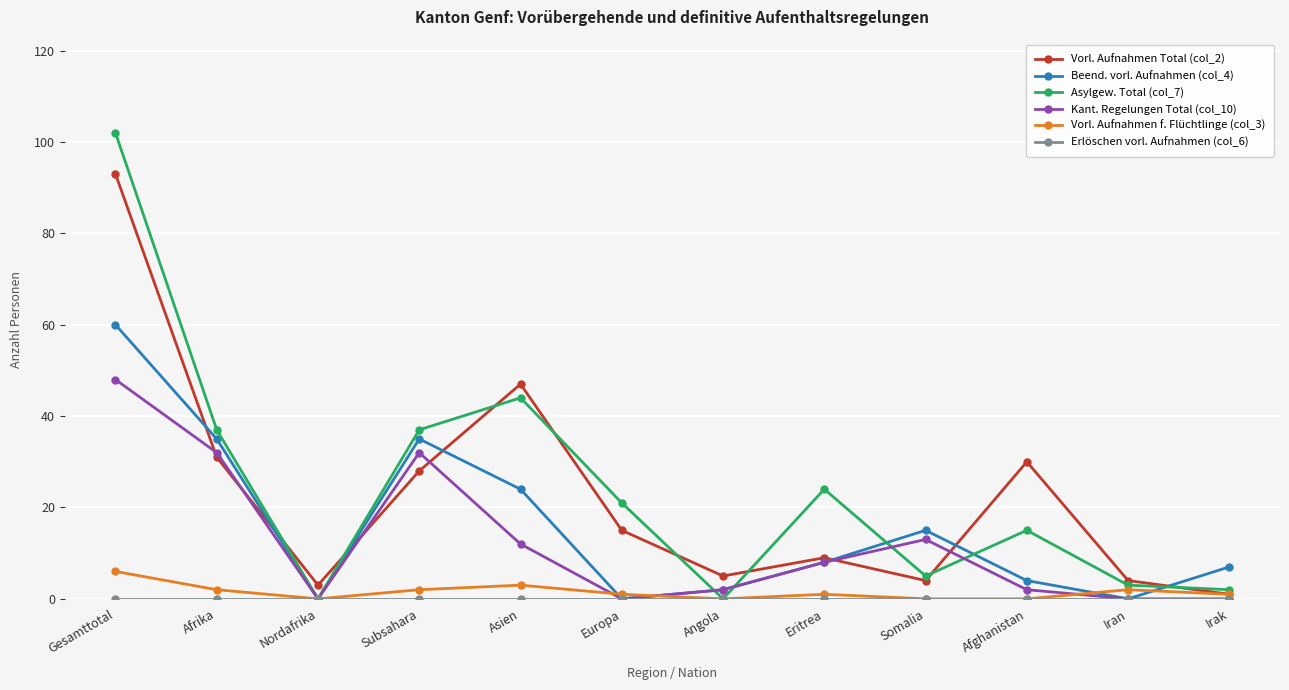

Which label corresponds to the largest value in the chart?

Gesamttotal